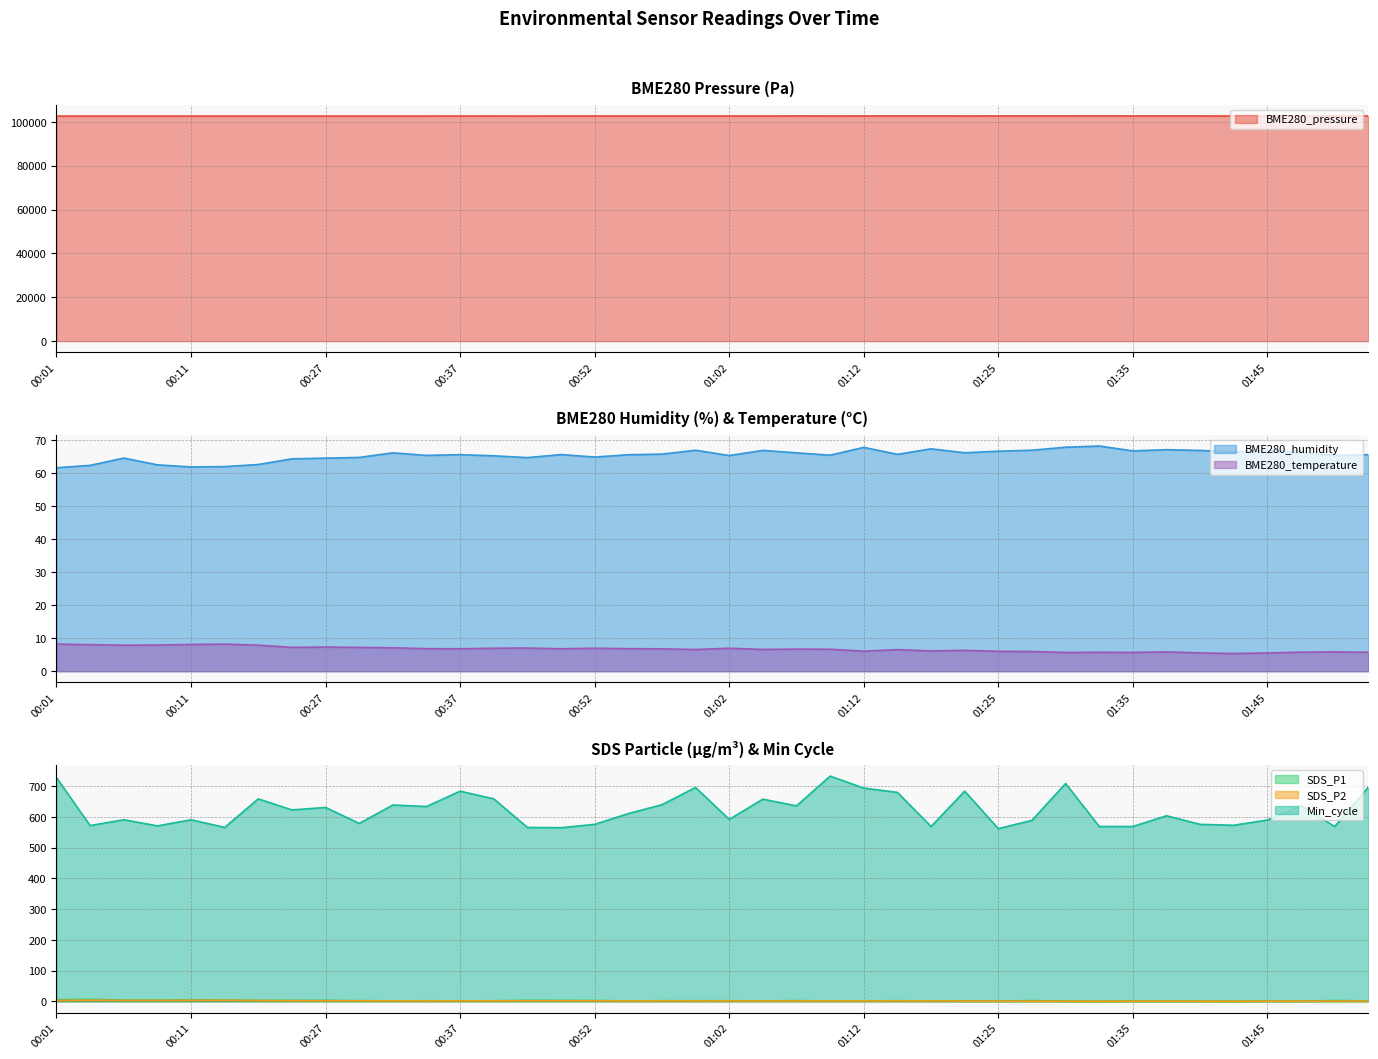

Reading left to right, transcribe all the data shown in this chart.

BME280_pressure: 102681.5	102695.8	102697.2	102696.7	102696.2	102700.4	102702.5	102703.5	102703.5	102699.3	102707.8	102713.6	102721.1	102718.8	102712.4	102731.4	102732.7	102731.6	102731.2	102735.7	102734.3	102729.8	102741.8	102734.6	102738.6	102742.3	102743.5	102734.5	102742.5	102738.7	102744.0	102752.2	102744.9	102744.5	102738.6	102726.0	102738.5	102741.2	102754.8	102754.0
BME280_humidity: 61.6	62.3	64.5	62.5	61.9	62.0	62.6	64.3	64.5	64.7	66.1	65.3	65.6	65.2	64.7	65.6	64.8	65.5	65.7	66.9	65.3	66.9	66.1	65.4	67.8	65.7	67.3	66.2	66.6	66.9	67.8	68.2	66.7	67.1	66.8	66.4	66.9	66.2	65.3	65.6
SDS_P1: 5.0	6.4	4.2	3.8	4.8	4.3	2.9	3.1	3.1	2.1	1.6	1.8	1.7	1.8	3.1	2.9	2.6	1.2	2.0	1.9	1.9	1.4	2.2	1.4	1.4	2.0	1.4	1.1	1.0	2.2	0.7	0.4	0.7	0.8	0.9	0.4	0.8	0.8	2.4	1.4
SDS_P2: 3.0	3.7	3.1	3.1	3.3	3.7	2.6	2.0	1.8	1.6	1.5	1.3	1.6	1.5	1.7	1.7	1.7	1.1	1.4	1.3	1.1	1.0	1.1	1.2	1.1	1.4	1.1	0.8	0.8	0.6	0.5	0.4	0.5	0.6	0.5	0.4	0.6	0.7	0.7	0.8
BME280_temperature: 8.2	8.1	7.9	7.9	8.1	8.2	7.9	7.2	7.3	7.2	7.1	6.8	6.8	7.0	7.0	6.8	7.0	6.8	6.8	6.6	7.0	6.6	6.7	6.7	6.1	6.5	6.2	6.3	6.0	6.0	5.7	5.7	5.7	5.8	5.5	5.4	5.5	5.8	5.8	5.8
Min_cycle: 728.0	572.0	591.0	571.0	591.0	566.0	659.0	623.0	631.0	579.0	639.0	634.0	684.0	659.0	566.0	565.0	576.0	611.0	640.0	696.0	592.0	658.0	636.0	733.0	694.0	680.0	569.0	684.0	562.0	589.0	709.0	569.0	569.0	604.0	576.0	573.0	590.0	637.0	569.0	697.0